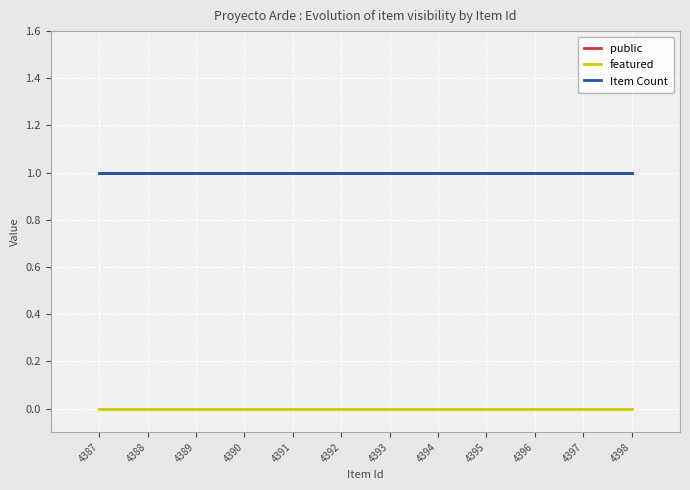

Between 4396 and 4398, which is larger?

4396